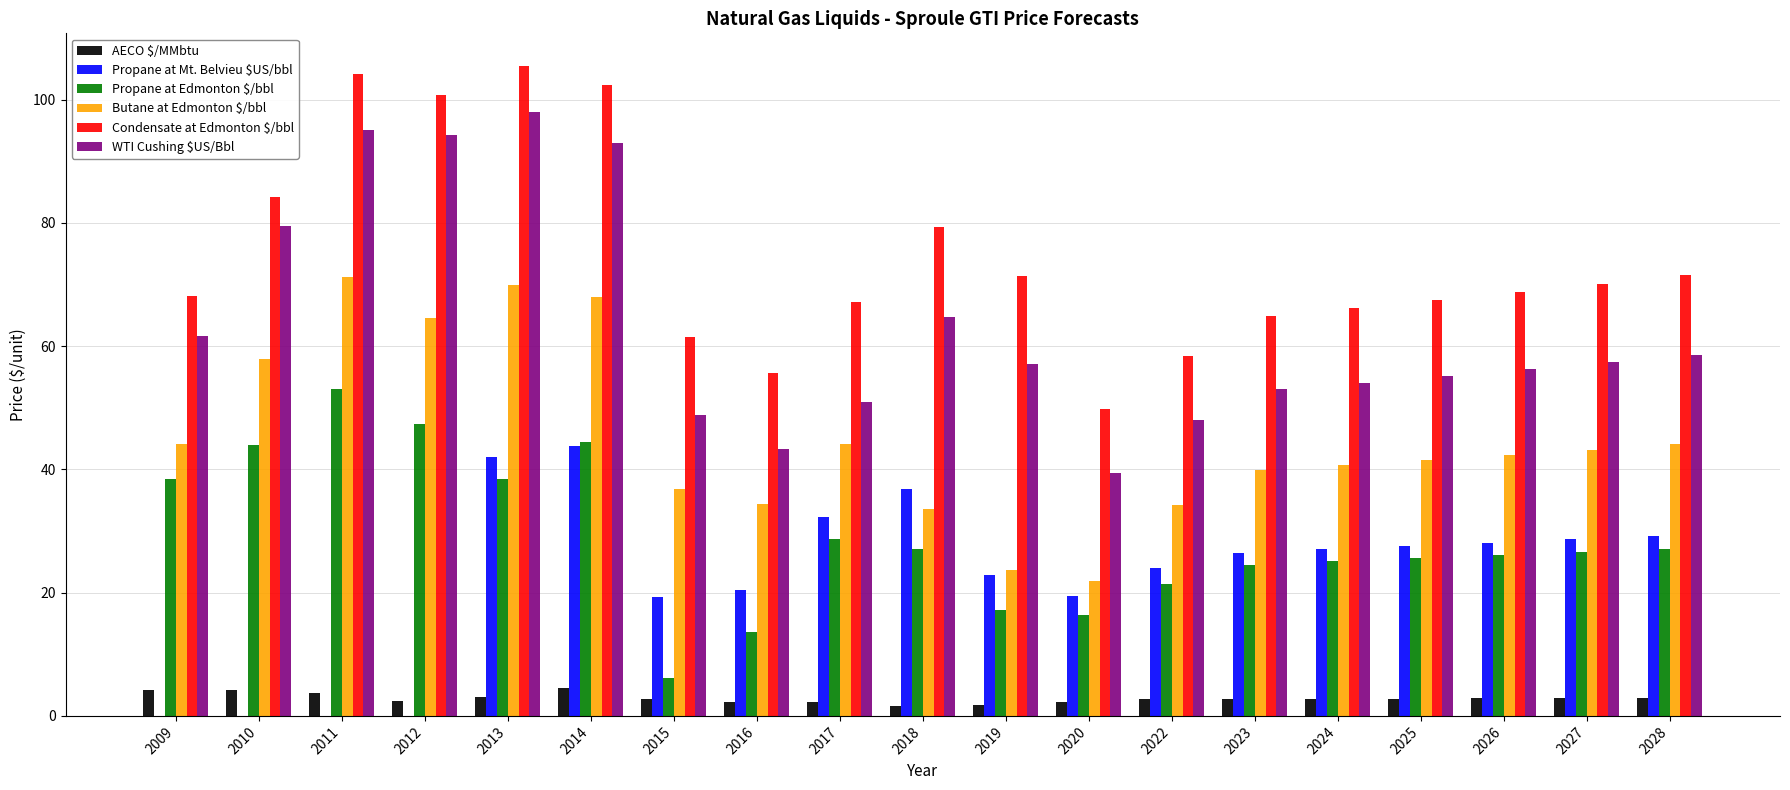

Which series changed the most between 2010 and 2015?

Propane at Edmonton $/bbl